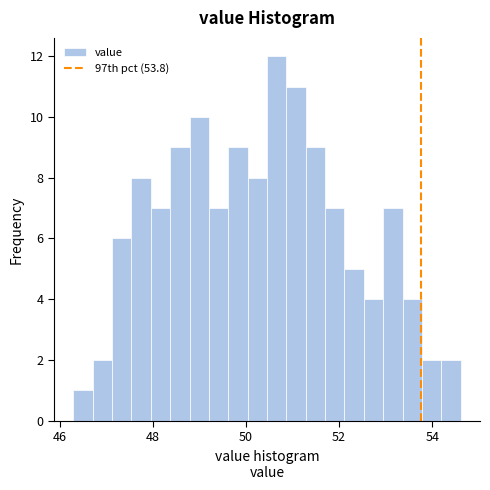

Read against the x-axis, roughly where is the centre of the tallest bar?

50.6